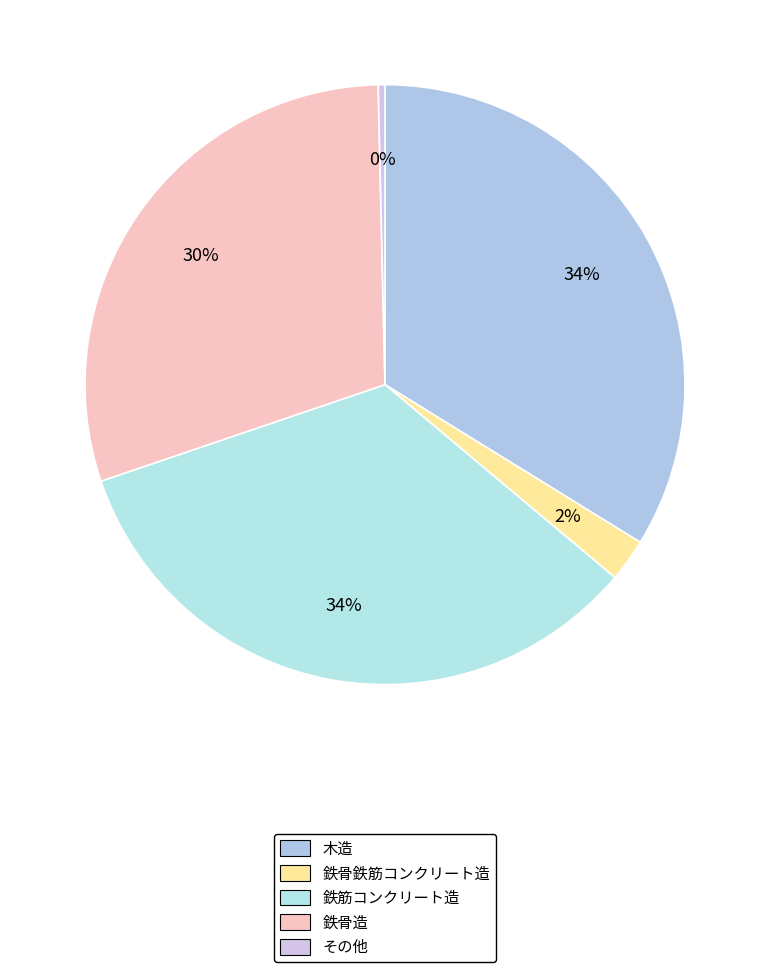

Combined, what portion of the pie is その他 and 木造?

34.2%